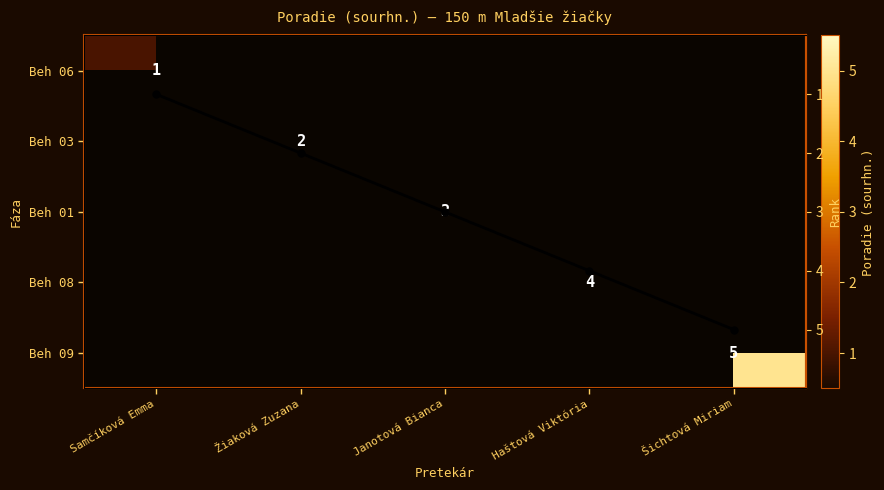

True or false: Beh 03 has a value of -1 at Janotová Bianca.

False